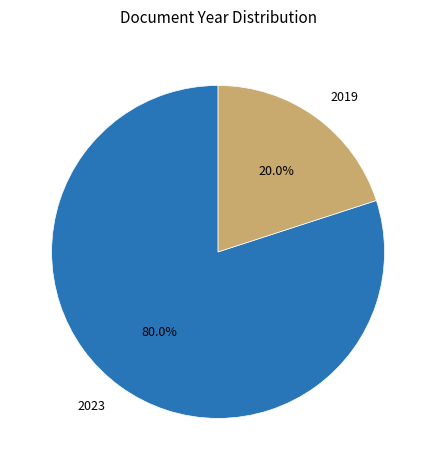

Is there any slice that represents more than half of the pie?

Yes